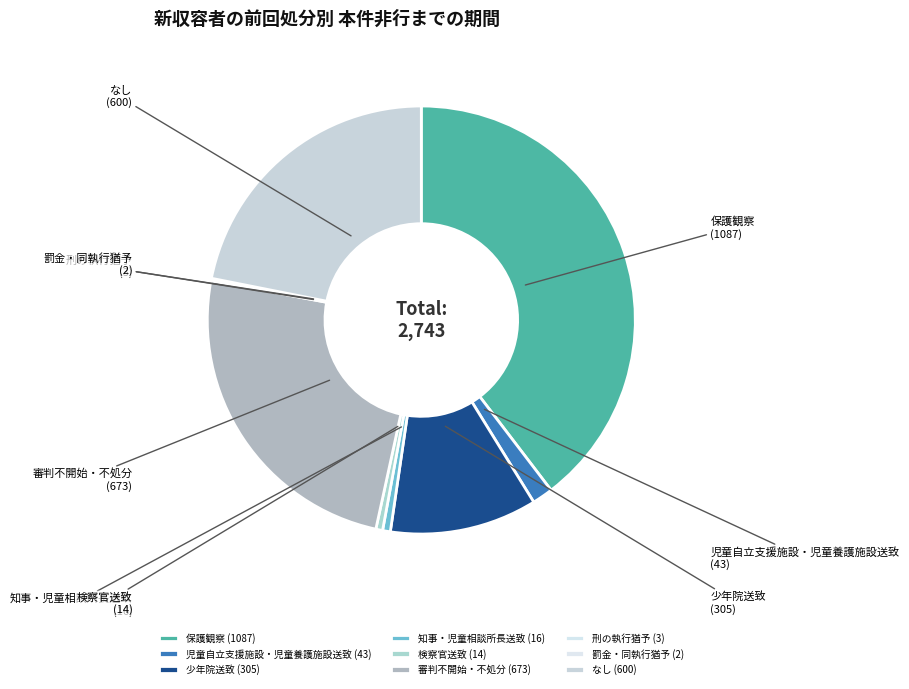

Combined, do 知事・児童相談所長送致 and 検察官送致 account for over 50%?

No